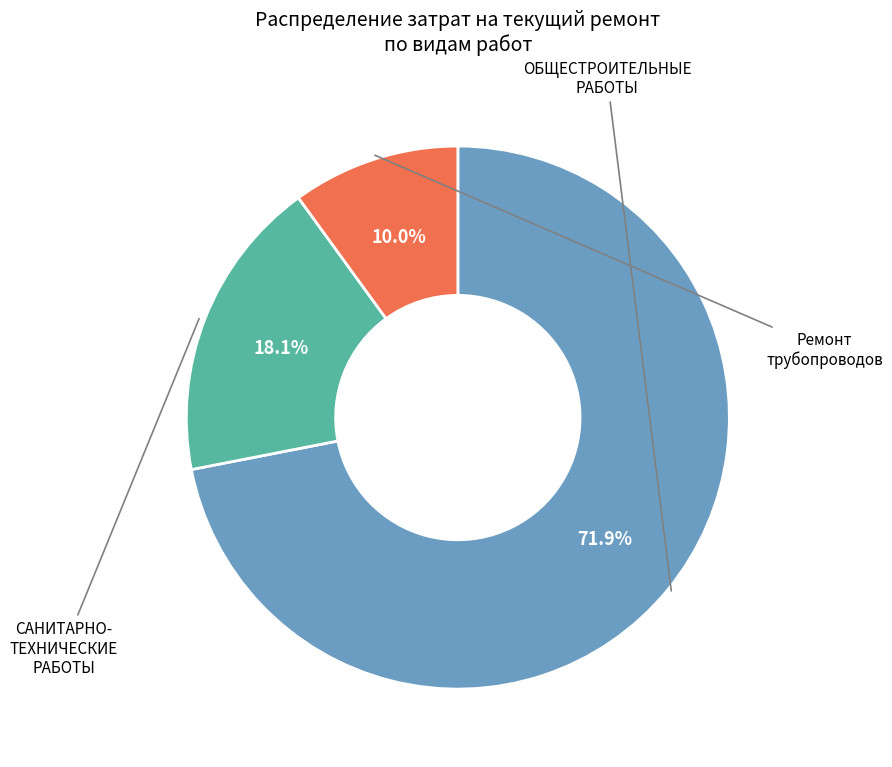

Is there any slice that represents more than half of the pie?

Yes